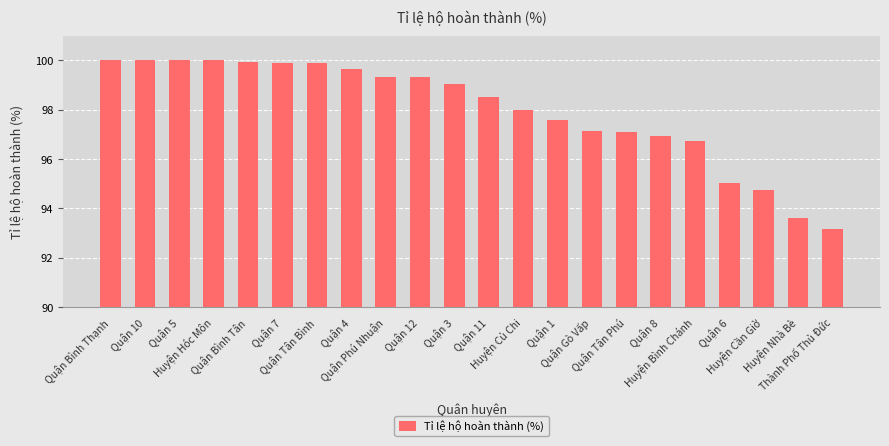

What is the minimum value shown in the chart?

93.2